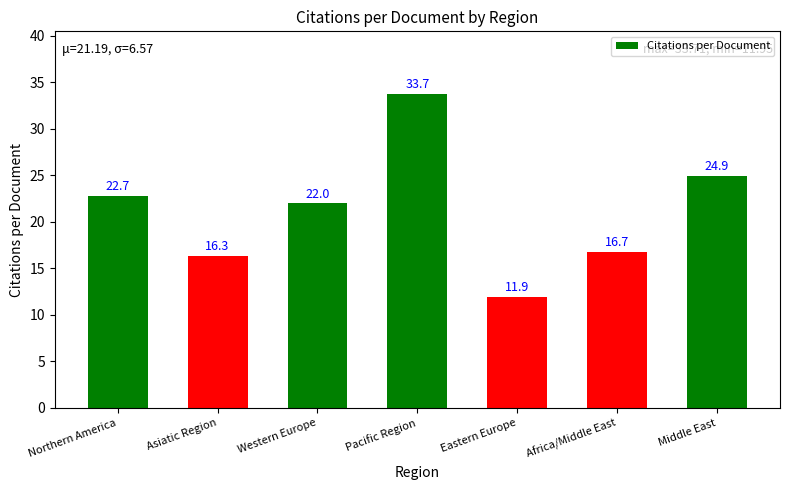

What is the average value?

21.2